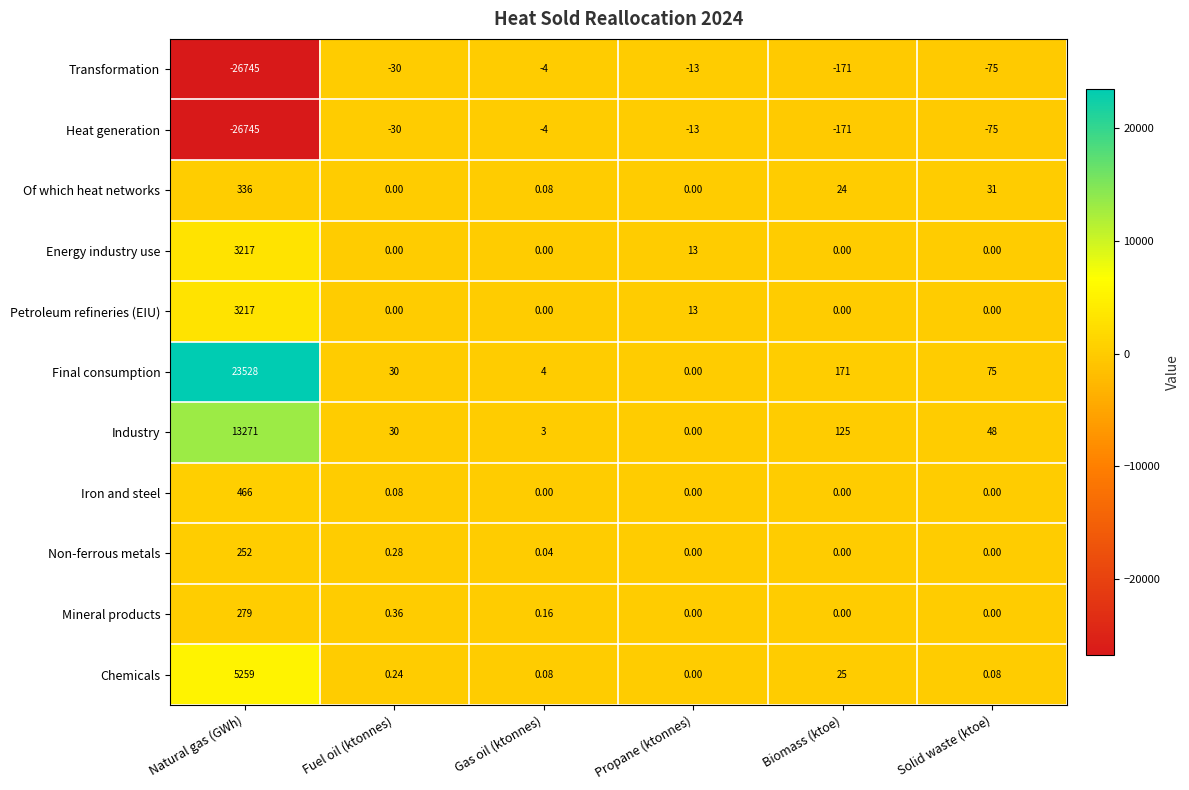

List the labels in order of Transformation value, largest first.

Gas oil (ktonnes), Propane (ktonnes), Fuel oil (ktonnes), Solid waste (ktoe), Biomass (ktoe), Natural gas (GWh)